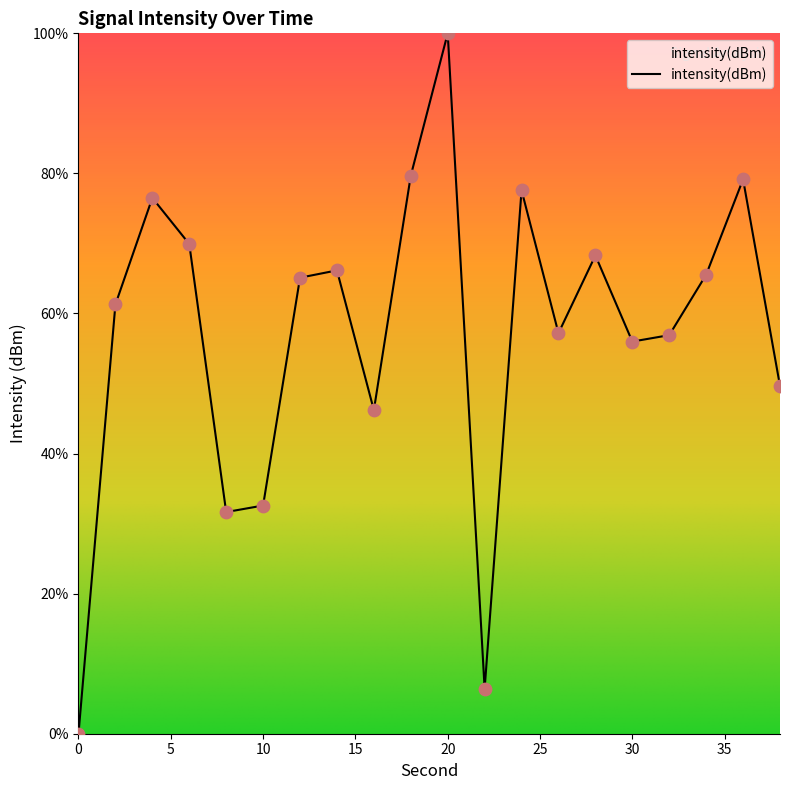

What is the maximum value shown in the chart?

100.0